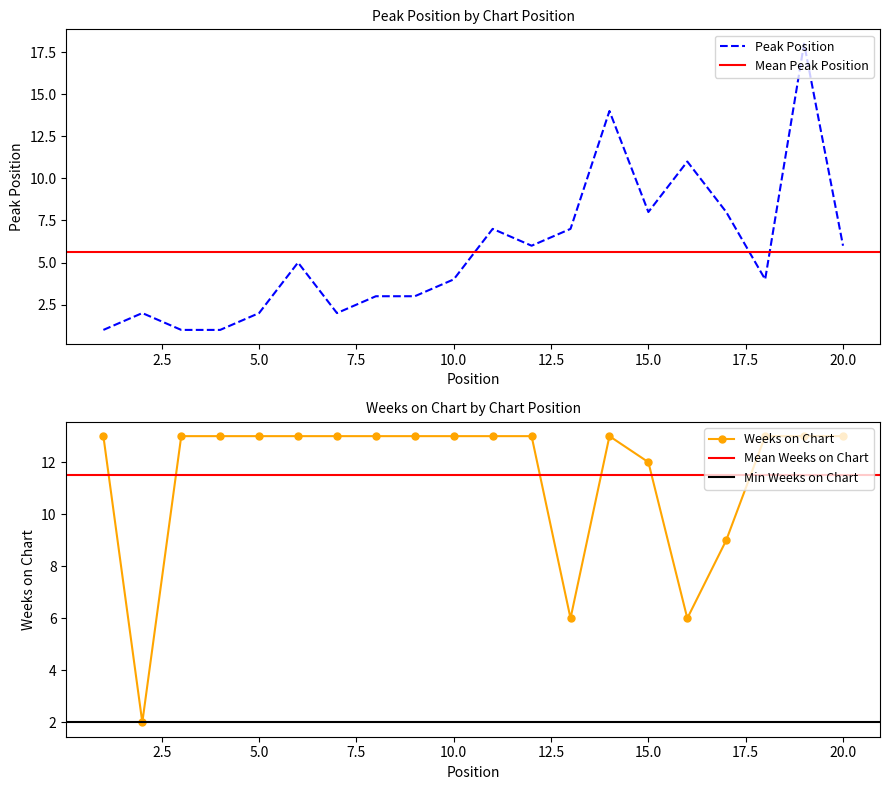

True or false: Peak Position has a value of 3 at 20.0.

False